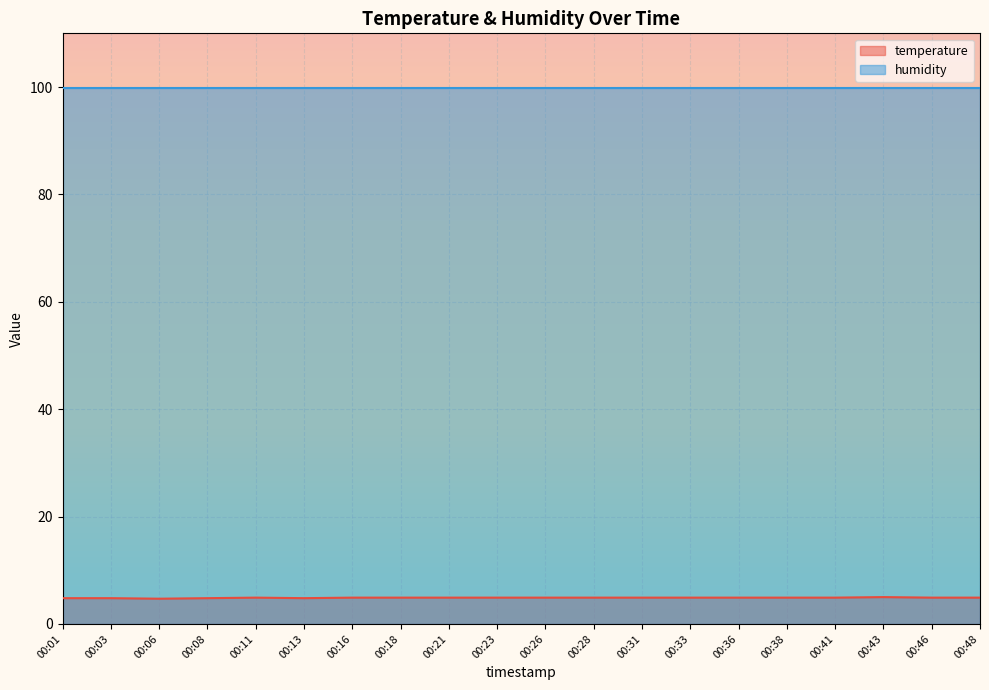

True or false: the data shows 1.4 at 00:31.

False